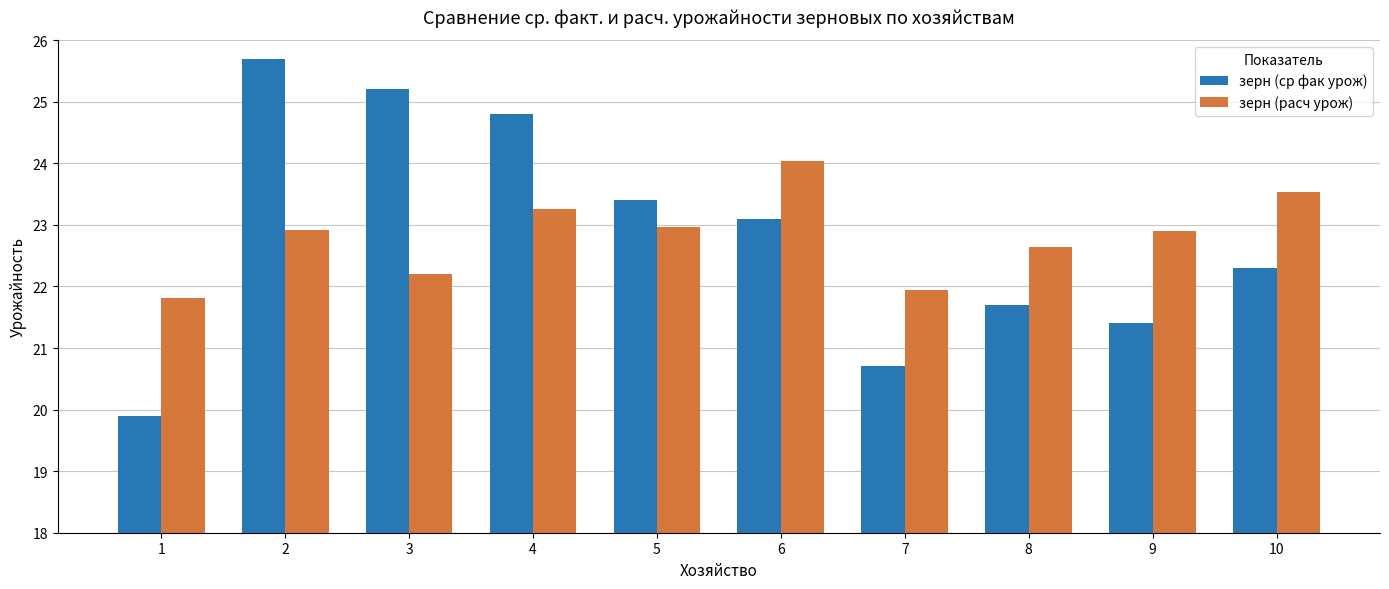

Which category has the highest value in the зерн (ср фак урож) series?

2